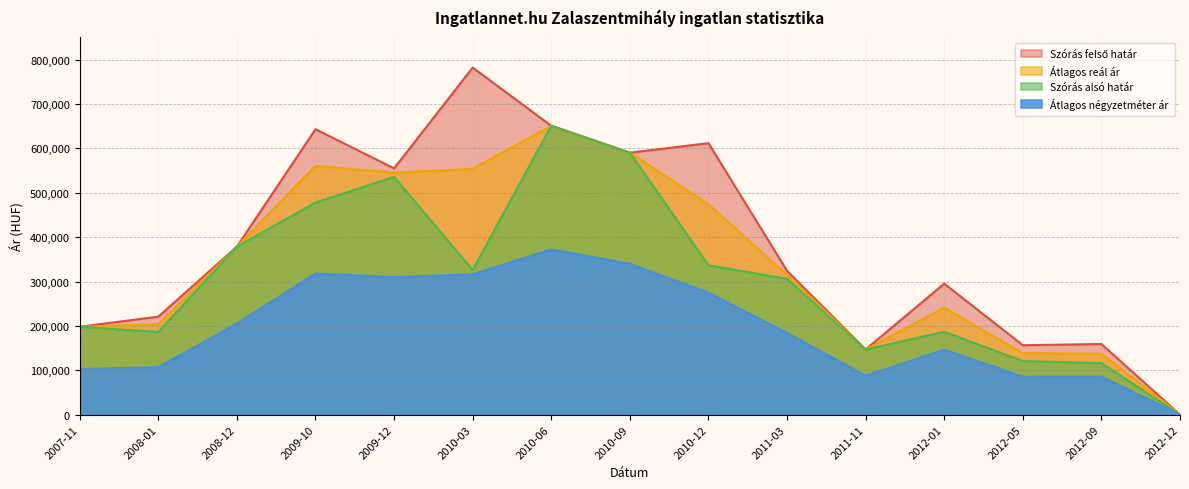

What is the label of the 12th point from the right?

2009-10